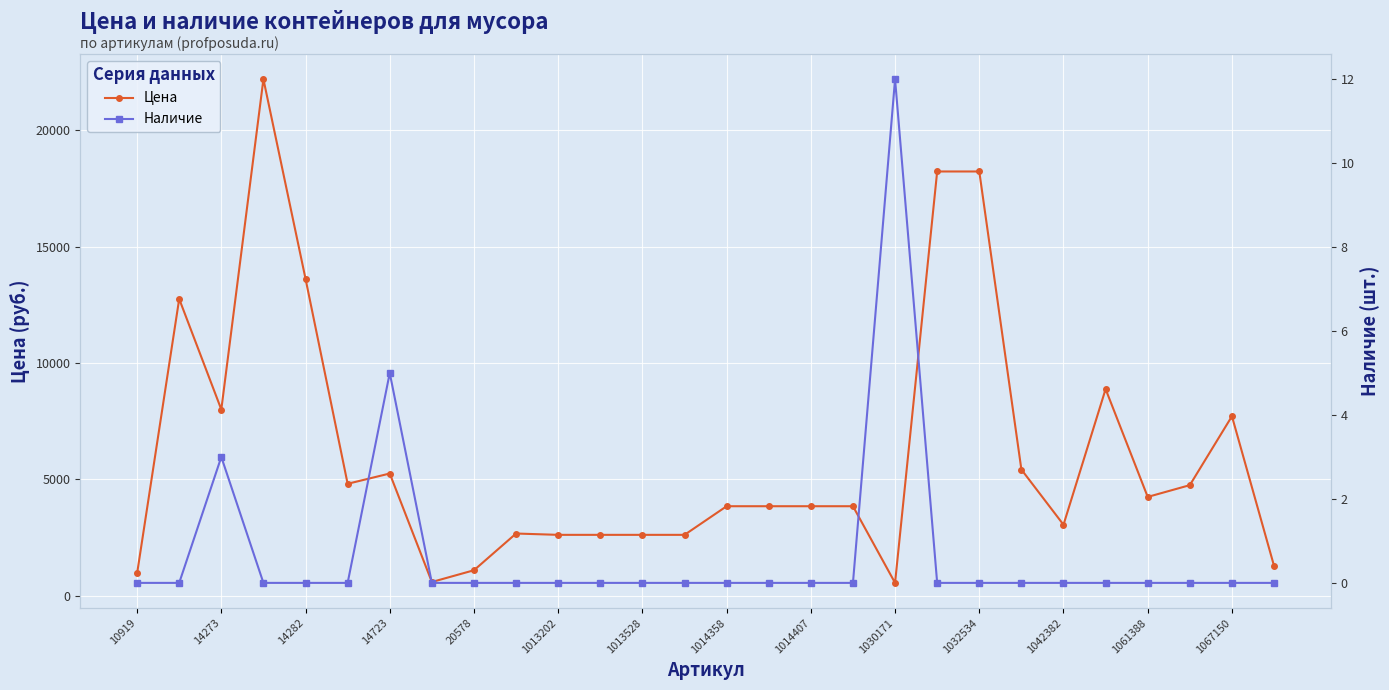

What is the sum of the Цена values at 1014358 and 14723?

9094